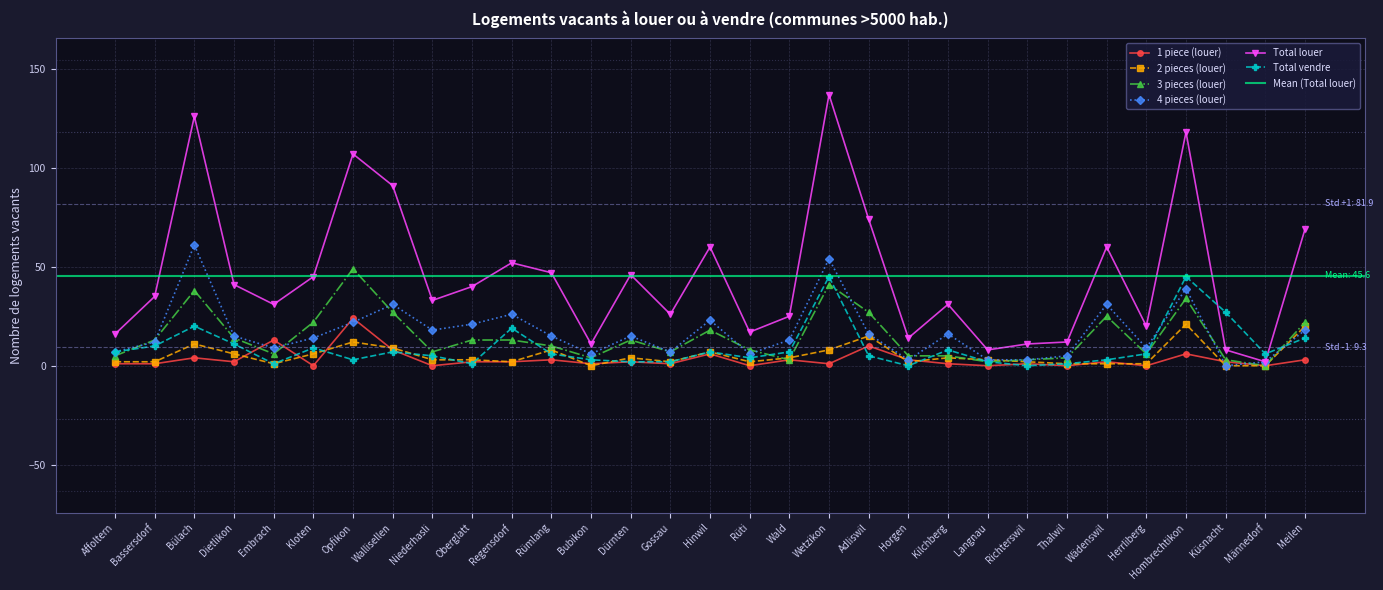

What is the highest value of the 4 pieces (louer) series?

61